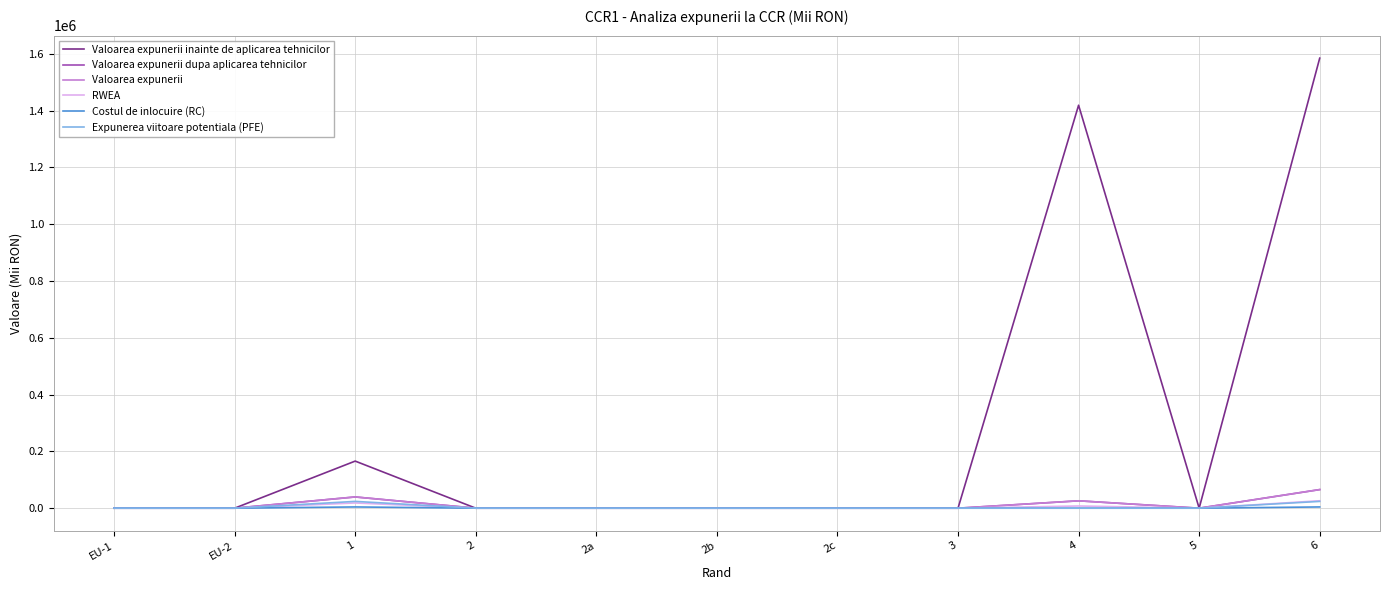

True or false: RWEA and Valoarea expunerii inainte de aplicarea tehnicilor cross at least once.

False